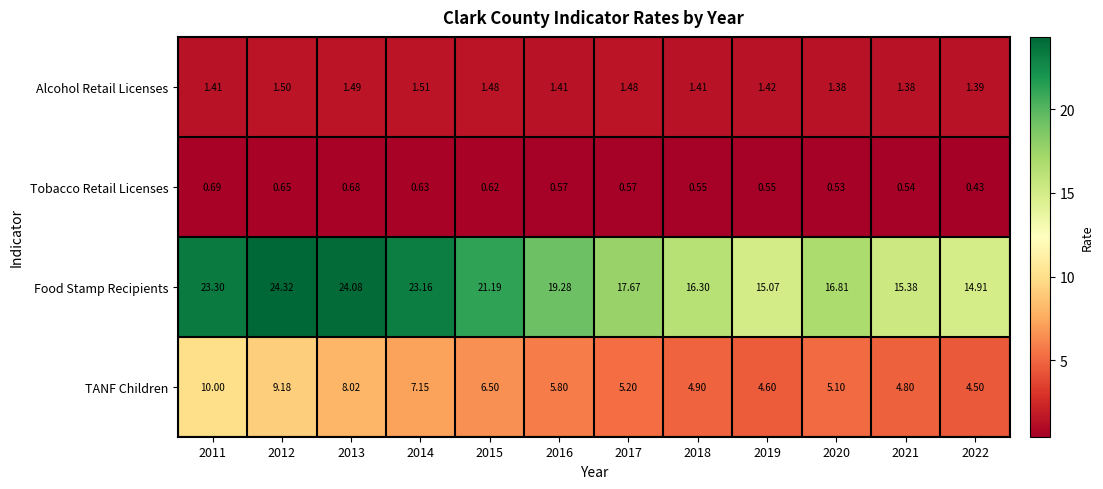

Which series has the largest total across all categories?

Food Stamp Recipients